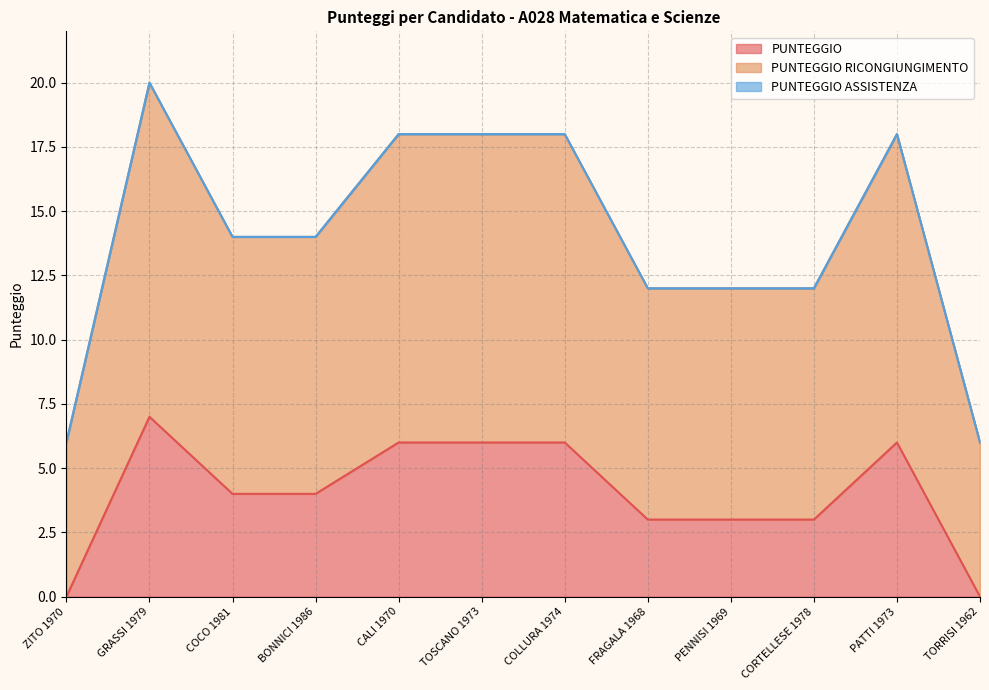

What is the average value of the PUNTEGGIO RICONGIUNGIMENTO series?

14